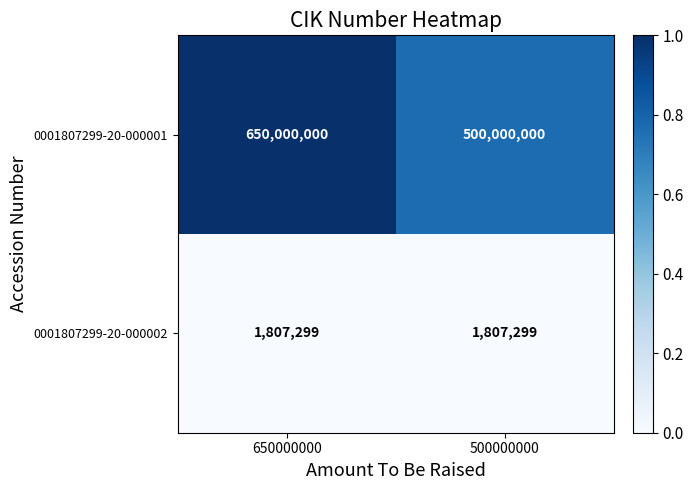

What is the spread (max minus min) of values at 650000000?

648192701